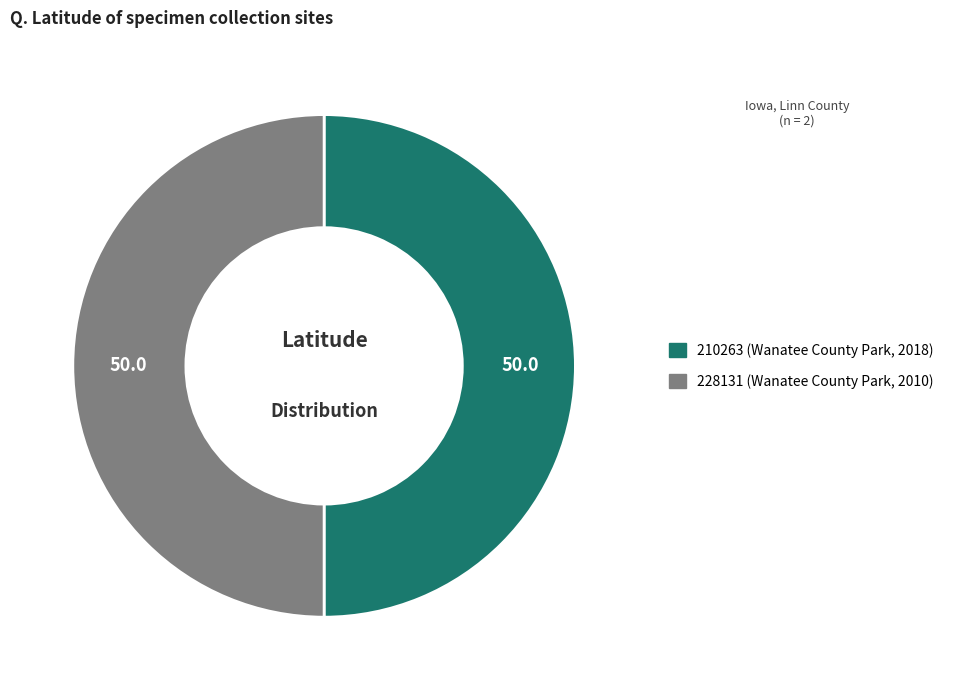

True or false: 228131 accounts for 50% of the total.

True